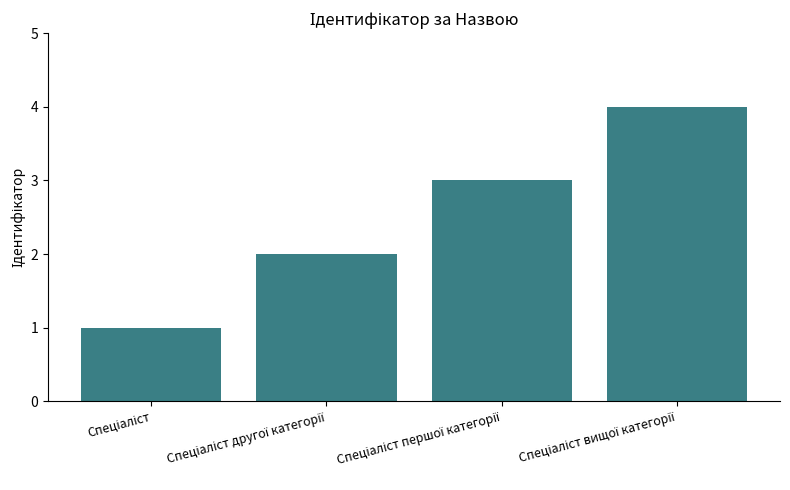

What is the difference between the maximum and minimum values?

3